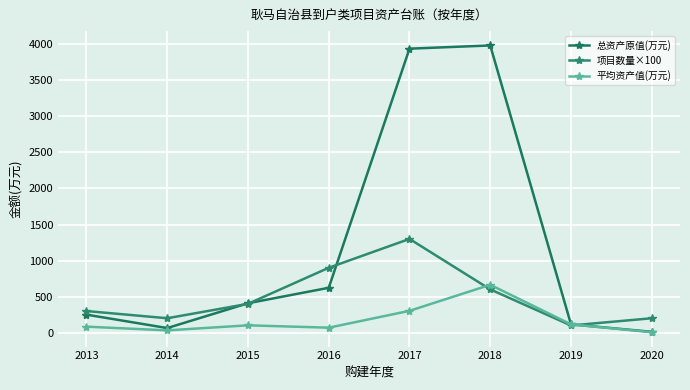

How many lines are shown in the chart?

3